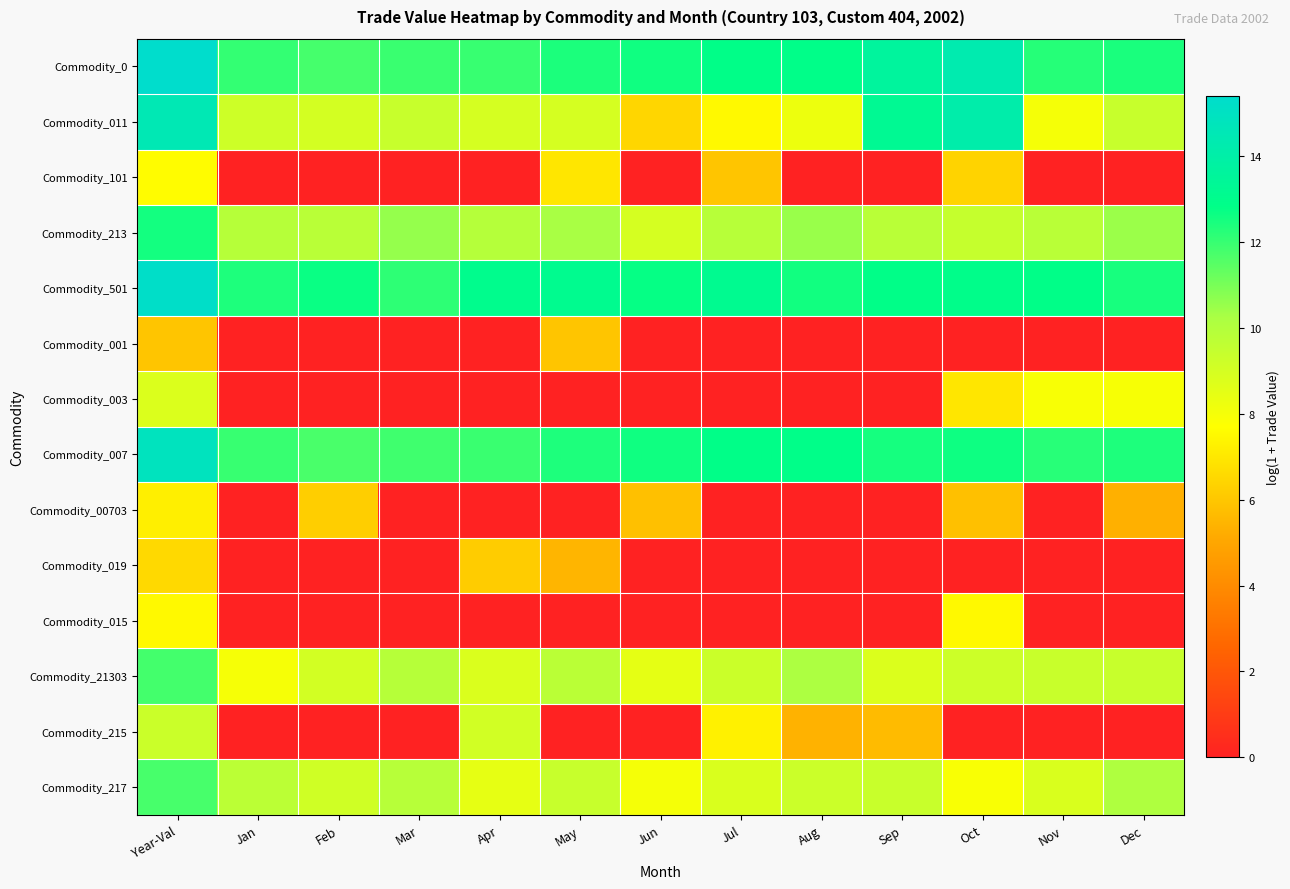

Reading left to right, what are all the values shown in this chart?

Commodity_0: Year-Val=15.4	Jan=12.1	Feb=11.8	Mar=12.0	Apr=12.0	May=12.4	Jun=12.6	Jul=12.8	Aug=12.9	Sep=13.6	Oct=14.3	Nov=12.3	Dec=12.4
Commodity_011: Year-Val=14.5	Jan=9.2	Feb=9.0	Mar=9.4	Apr=8.9	May=9.0	Jun=6.5	Jul=7.5	Aug=8.2	Sep=13.3	Oct=14.1	Nov=8.0	Dec=9.4
Commodity_101: Year-Val=7.6	Jan=0.0	Feb=0.0	Mar=0.0	Apr=0.0	May=7.0	Jun=0.0	Jul=6.0	Aug=0.0	Sep=0.0	Oct=6.4	Nov=0.0	Dec=0.0
Commodity_213: Year-Val=12.5	Jan=9.9	Feb=9.8	Mar=10.6	Apr=9.9	May=10.3	Jun=9.0	Jul=9.9	Aug=10.5	Sep=9.8	Oct=9.4	Nov=9.8	Dec=10.5
Commodity_501: Year-Val=15.3	Jan=12.4	Feb=12.7	Mar=12.1	Apr=13.0	May=13.1	Jun=12.7	Jul=13.2	Aug=12.5	Sep=12.8	Oct=12.9	Nov=12.8	Dec=12.5
Commodity_001: Year-Val=6.0	Jan=0.0	Feb=0.0	Mar=0.0	Apr=0.0	May=6.0	Jun=0.0	Jul=0.0	Aug=0.0	Sep=0.0	Oct=0.0	Nov=0.0	Dec=0.0
Commodity_003: Year-Val=8.8	Jan=0.0	Feb=0.0	Mar=0.0	Apr=0.0	May=0.0	Jun=0.0	Jul=0.0	Aug=0.0	Sep=0.0	Oct=7.0	Nov=7.9	Dec=7.9
Commodity_007: Year-Val=14.9	Jan=12.0	Feb=11.7	Mar=11.9	Apr=11.9	May=12.4	Jun=12.6	Jul=12.8	Aug=12.9	Sep=12.5	Oct=12.6	Nov=12.2	Dec=12.4
Commodity_00703: Year-Val=7.2	Jan=0.0	Feb=6.2	Mar=0.0	Apr=0.0	May=0.0	Jun=5.8	Jul=0.0	Aug=0.0	Sep=0.0	Oct=5.8	Nov=0.0	Dec=5.3
Commodity_019: Year-Val=6.6	Jan=0.0	Feb=0.0	Mar=0.0	Apr=6.2	May=5.5	Jun=0.0	Jul=0.0	Aug=0.0	Sep=0.0	Oct=0.0	Nov=0.0	Dec=0.0
Commodity_015: Year-Val=7.5	Jan=0.0	Feb=0.0	Mar=0.0	Apr=0.0	May=0.0	Jun=0.0	Jul=0.0	Aug=0.0	Sep=0.0	Oct=7.5	Nov=0.0	Dec=0.0
Commodity_21303: Year-Val=11.8	Jan=8.0	Feb=9.0	Mar=9.9	Apr=8.8	May=9.8	Jun=8.5	Jul=9.3	Aug=10.2	Sep=8.8	Oct=9.2	Nov=9.3	Dec=9.4
Commodity_215: Year-Val=9.3	Jan=0.0	Feb=0.0	Mar=0.0	Apr=9.1	May=0.0	Jun=0.0	Jul=7.3	Aug=5.4	Sep=5.7	Oct=0.0	Nov=0.0	Dec=0.0
Commodity_217: Year-Val=11.7	Jan=9.7	Feb=9.1	Mar=9.8	Apr=8.4	May=9.4	Jun=8.0	Jul=8.8	Aug=9.2	Sep=9.3	Oct=7.9	Nov=8.8	Dec=10.1